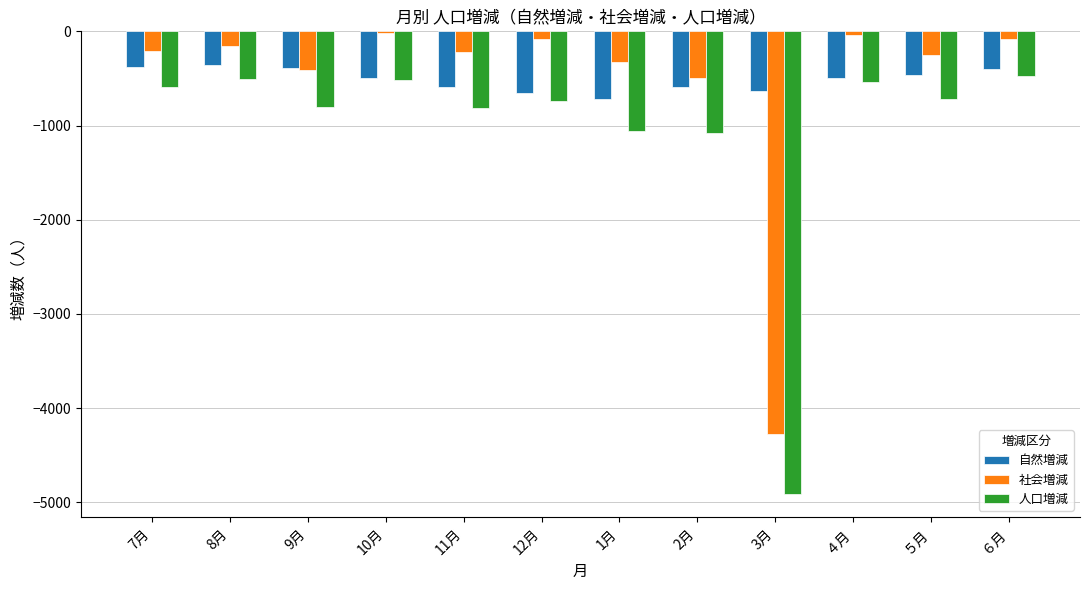

Is it true that 社会増減 equals -99 at 1月?

False